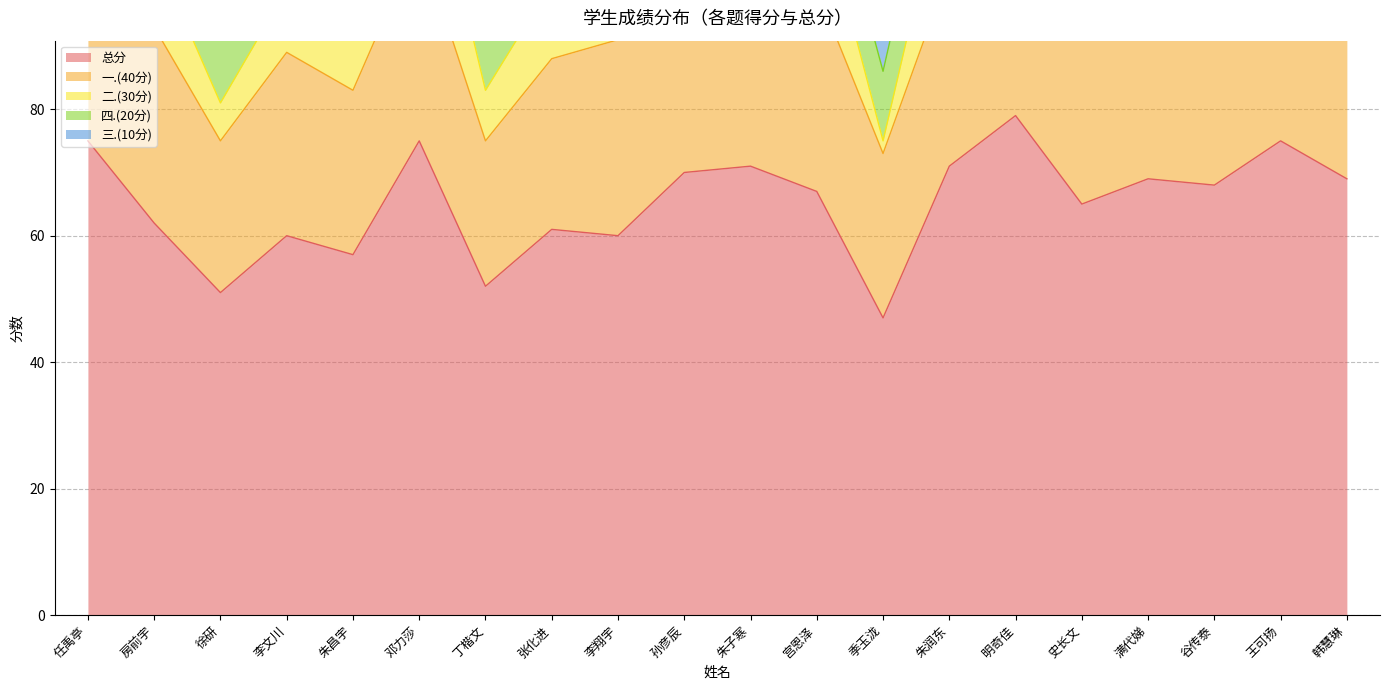

Which series ends up on top after the final intersection of 四.(20分) and 三.(10分)?

四.(20分)